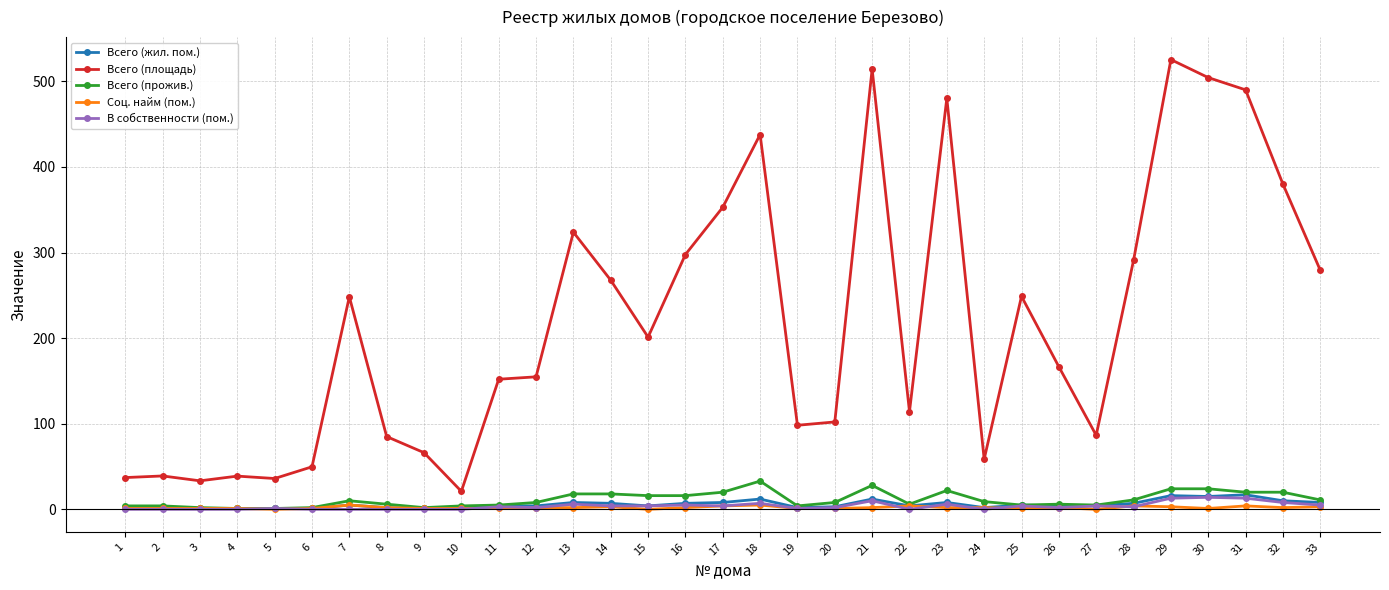

What is the total value across all series at 32?

420.1